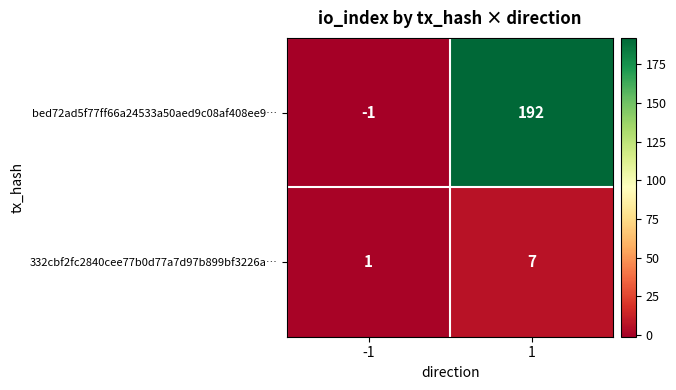

What is the greatest value displayed?

192